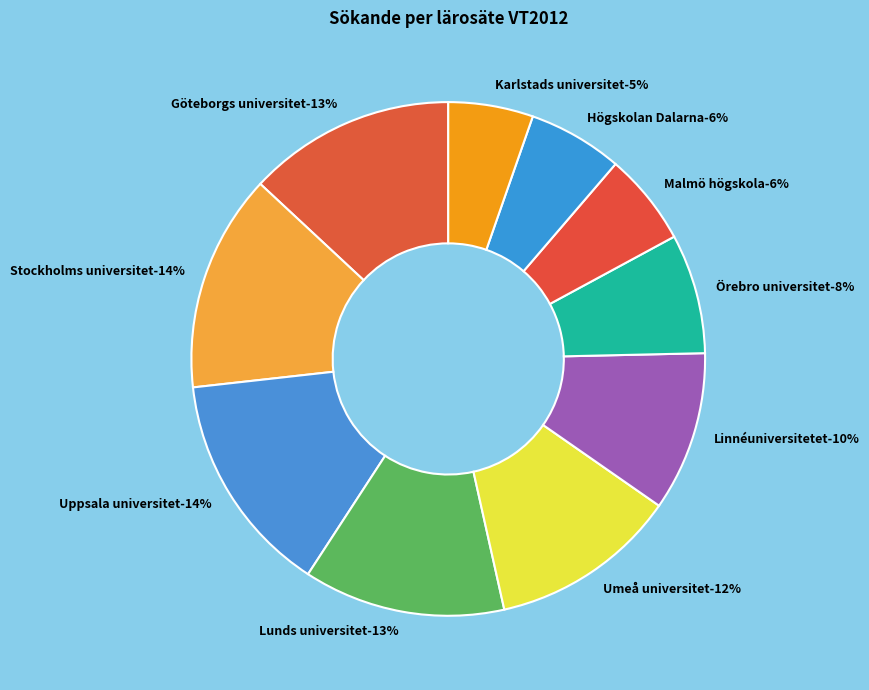

Which category has the biggest portion of the pie?

Uppsala universitet